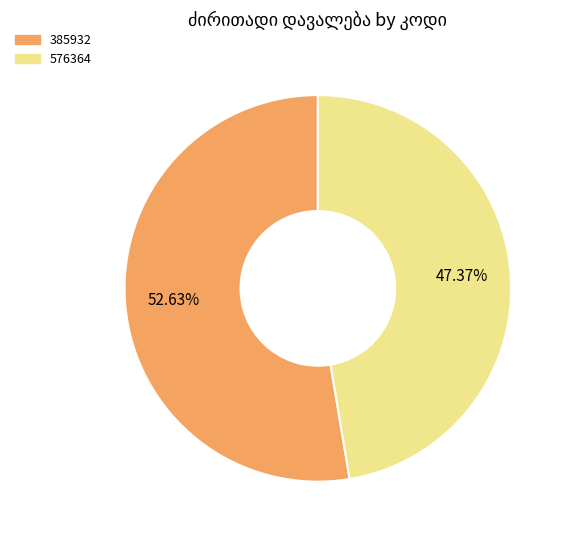

Is it true that 576364 is 35% of the pie?

False